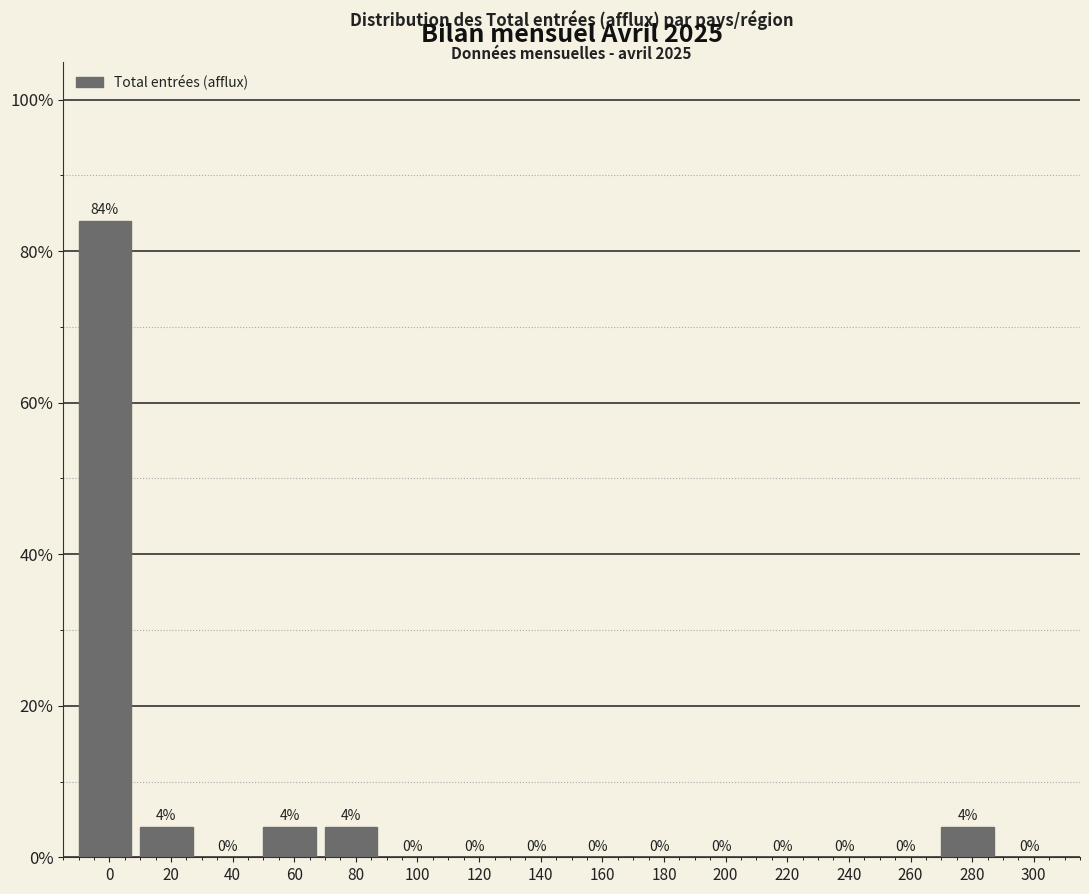

Reading left to right, extract all data points from this chart.

0=84	20=4	40=0	60=4	80=4	100=0	120=0	140=0	160=0	180=0	200=0	220=0	240=0	260=0	280=4	300=0